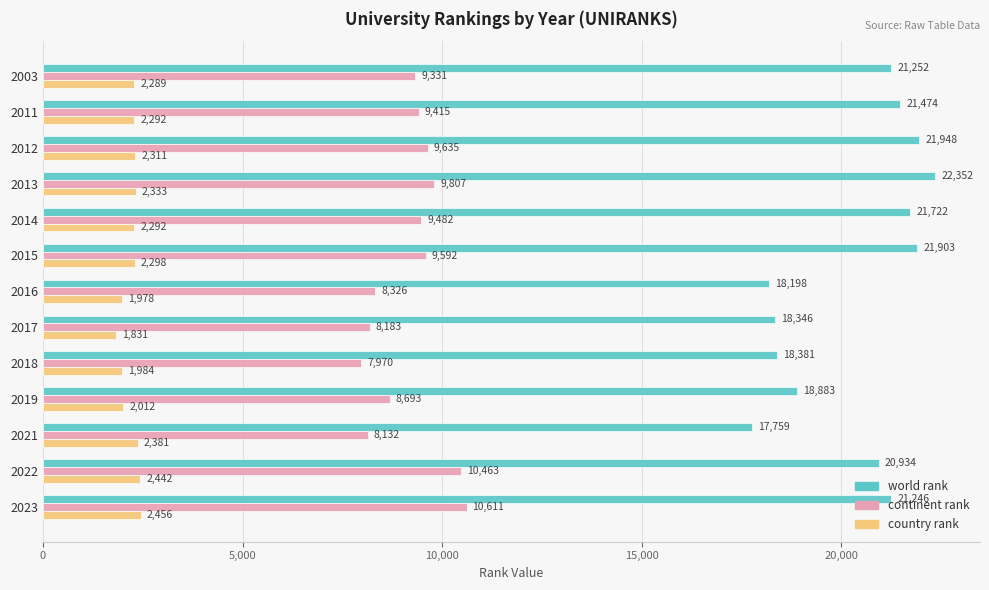

Which series has the largest range (max minus min)?

world rank